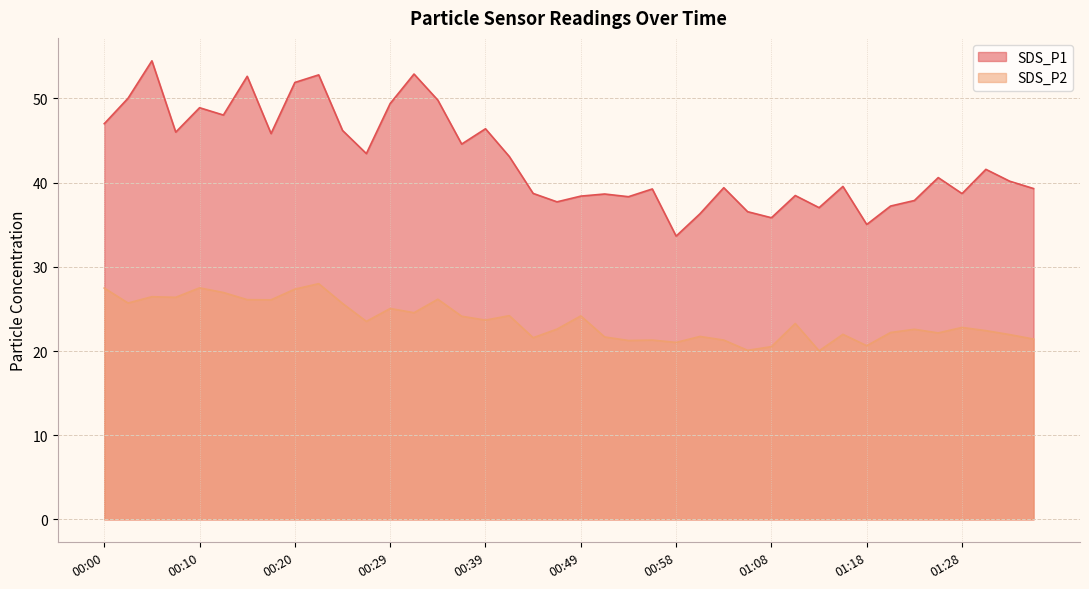

What position from the left is 00:49?

21